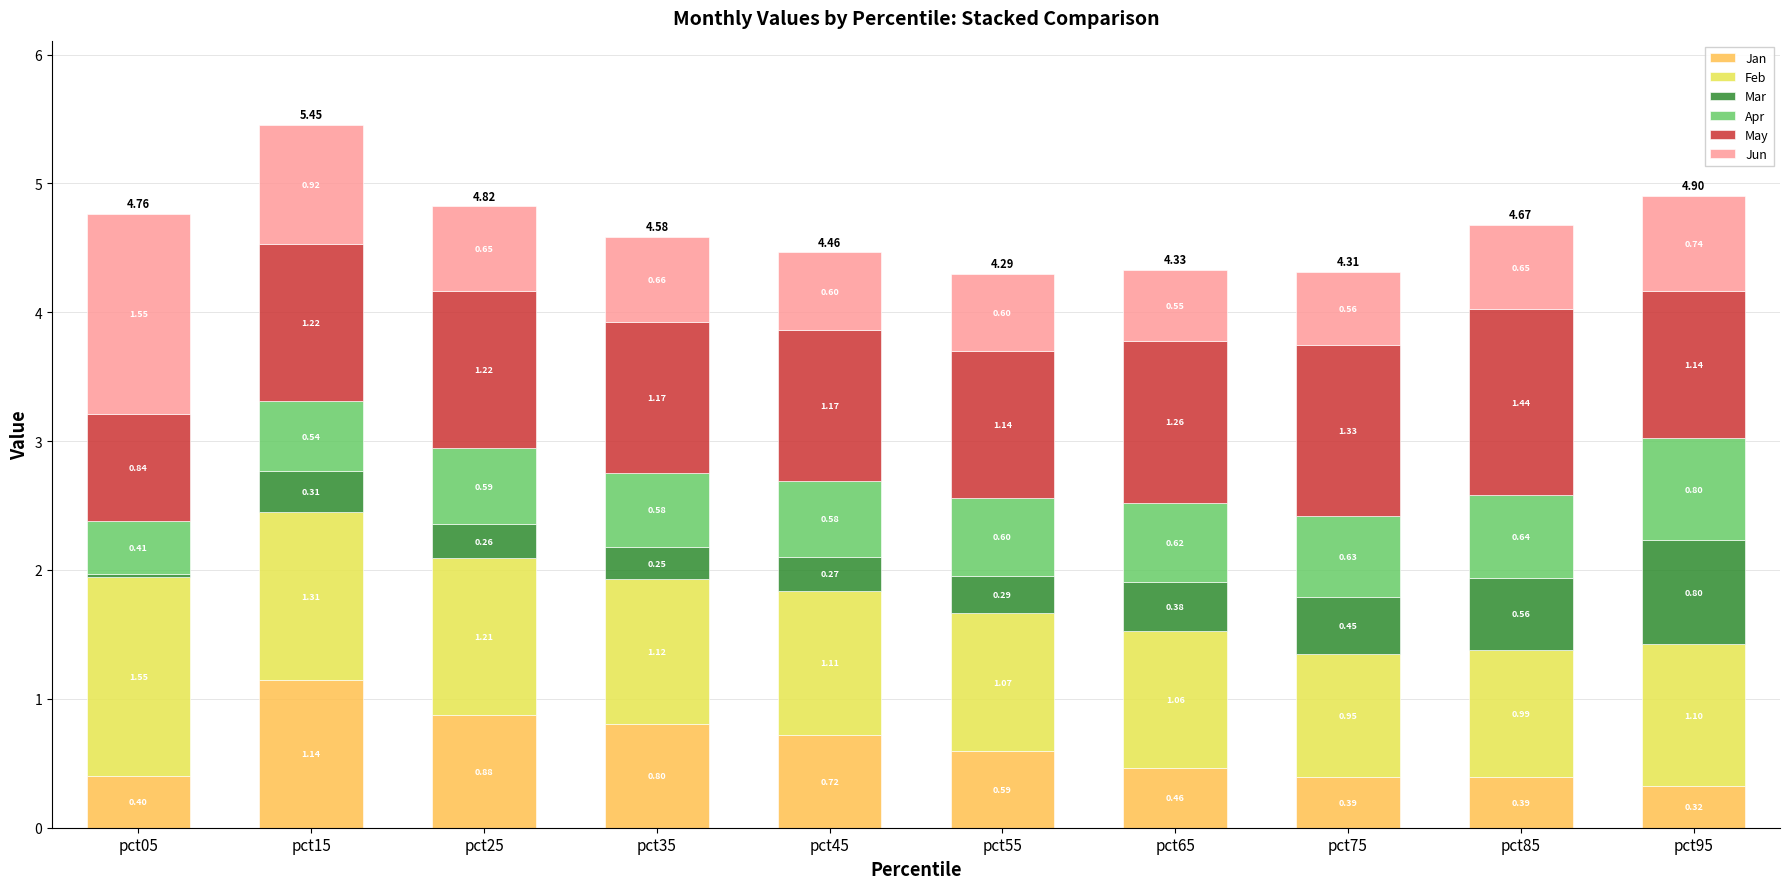

At which category is the sum across all series the highest?

pct15